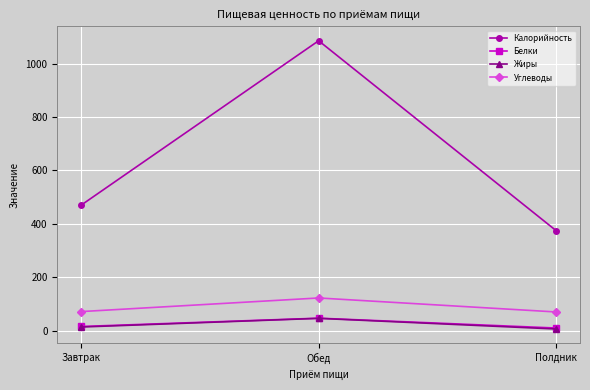

Count the number of data series in this chart.

4